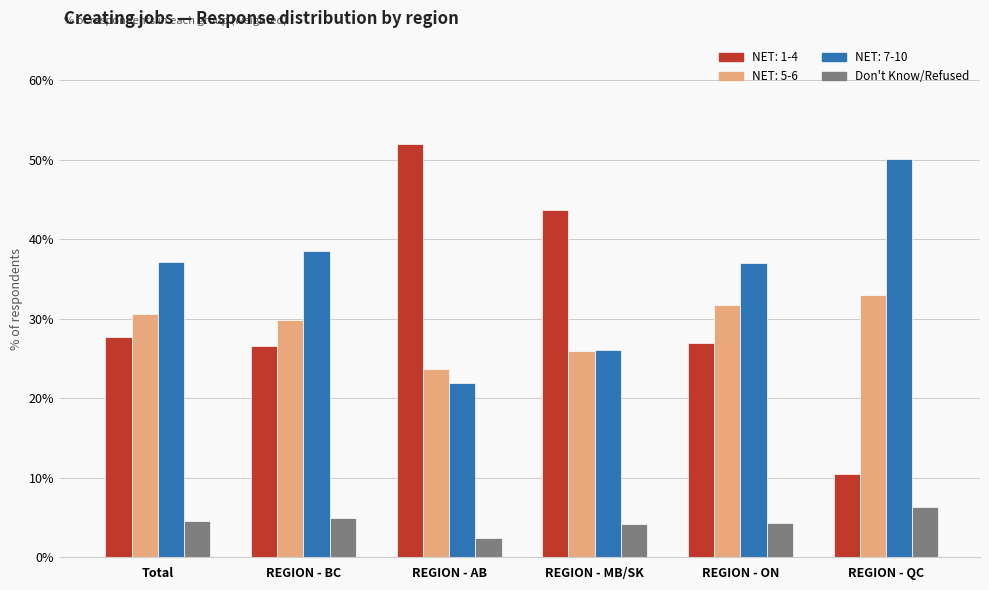

Which series has the largest range (max minus min)?

NET: 1-4